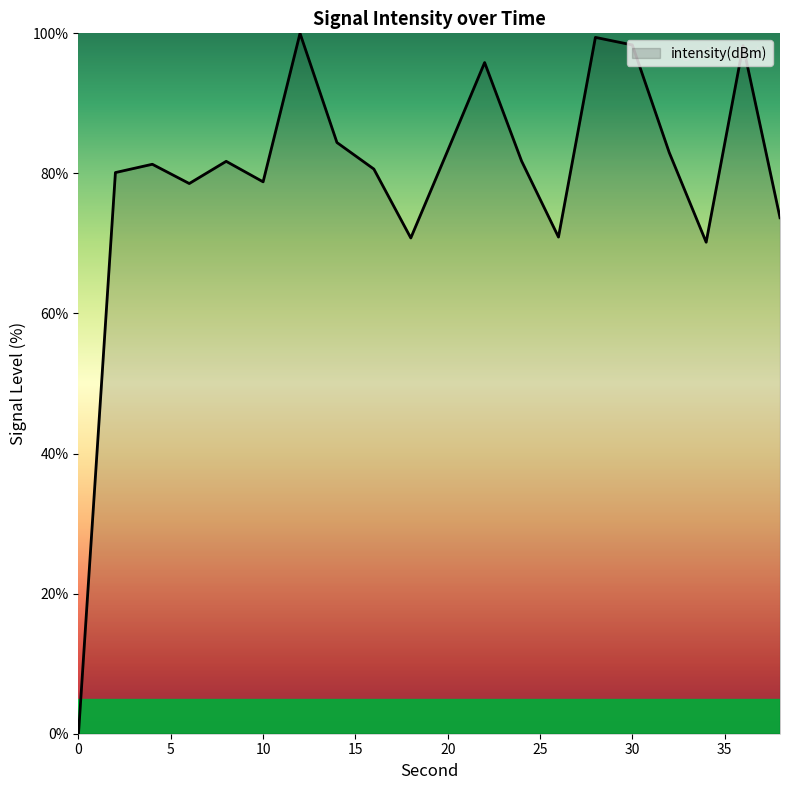

What is the maximum value shown in the chart?

100.0